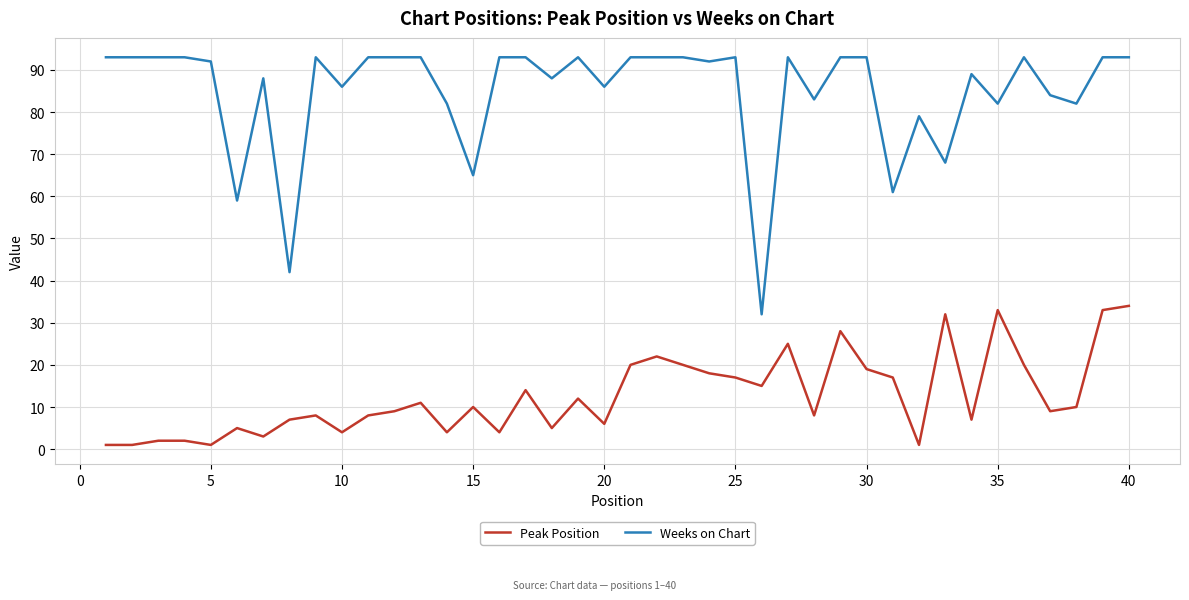

What is the difference between the maximum and minimum values in the Weeks on Chart series?

61